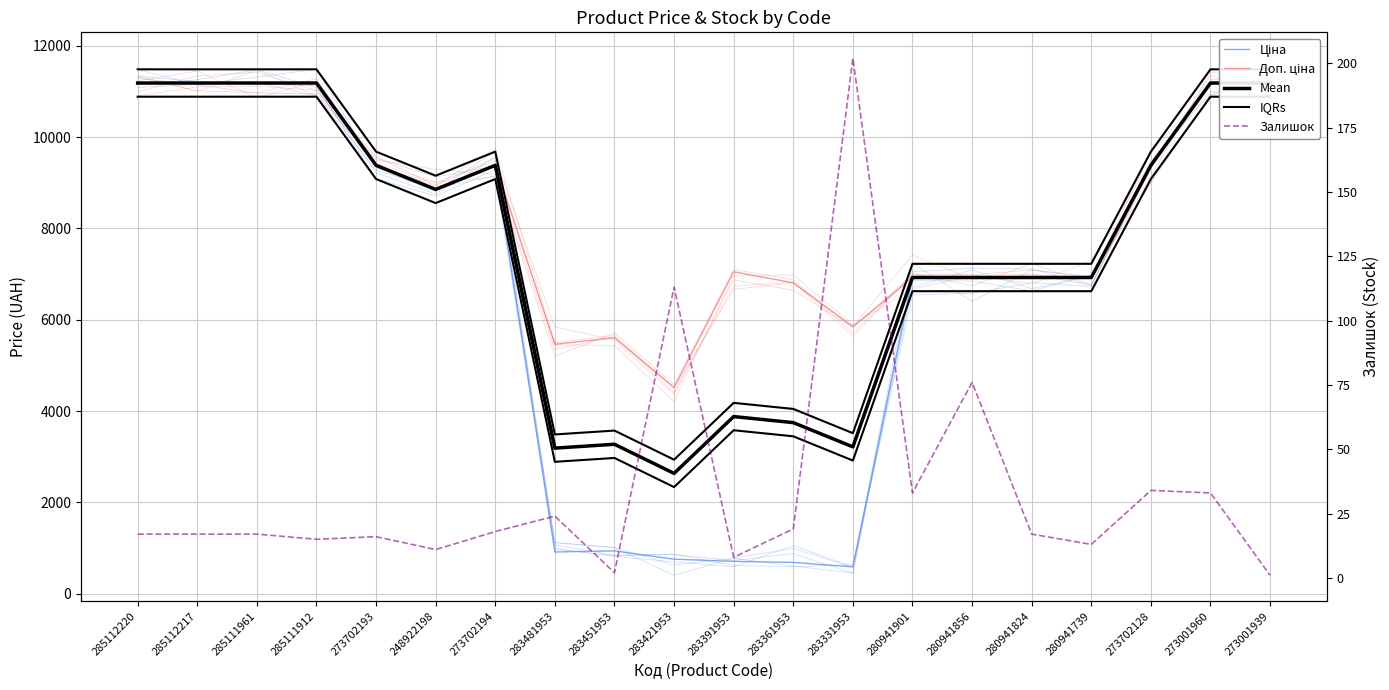

What is the difference between the maximum and minimum values in the IQRs series?

8555.4